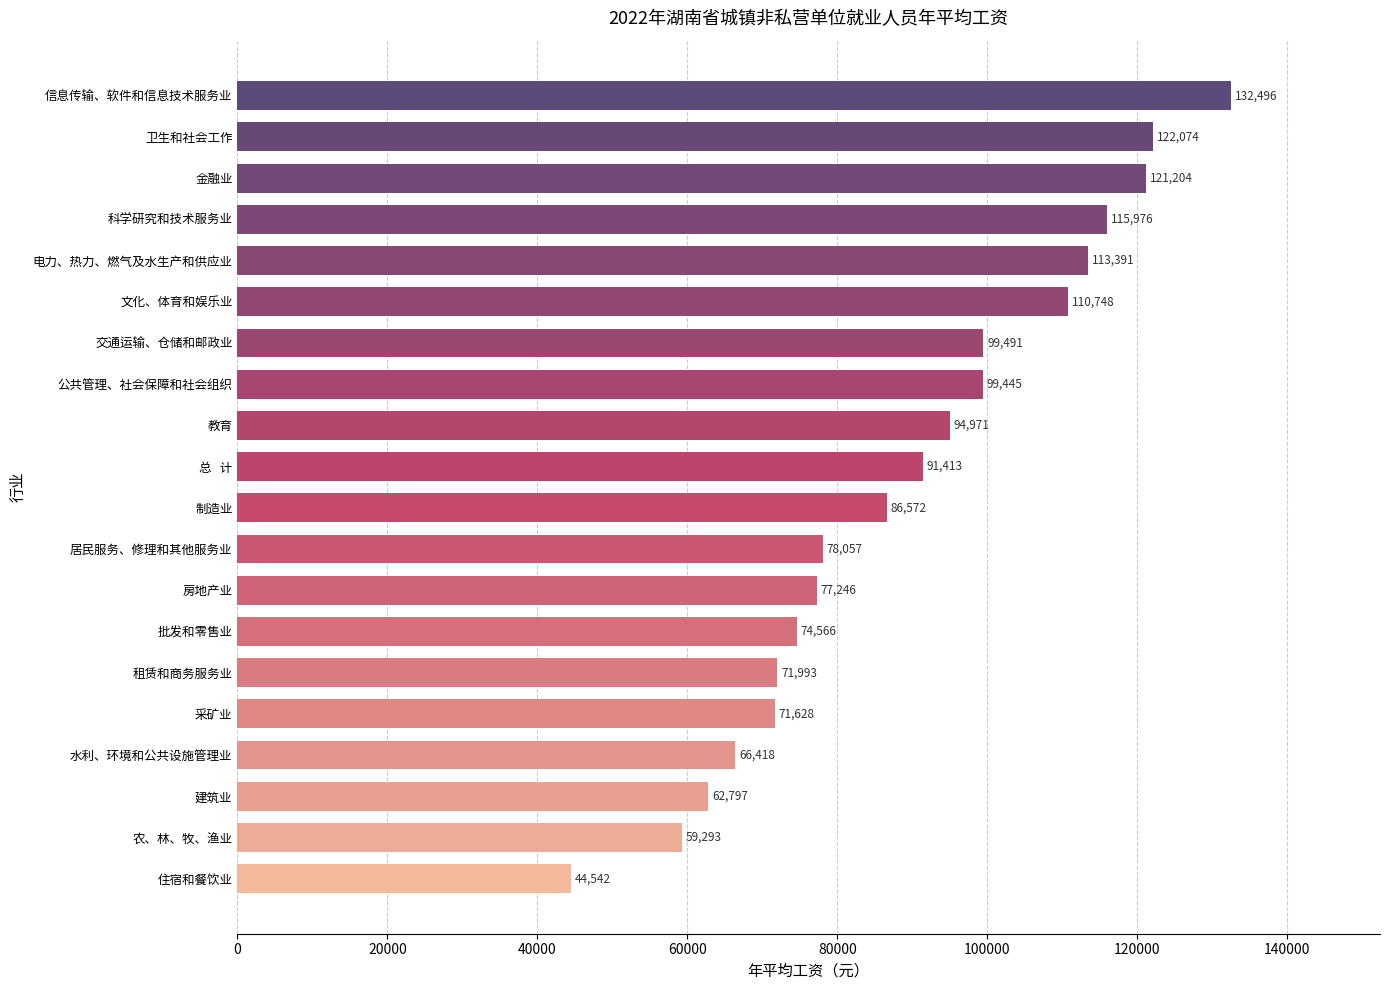

Reading bottom to top, transcribe all the data shown in this chart.

住宿和餐饮业=44542	农、林、牧、渔业=59293	建筑业=62797	水利、环境和公共设施管理业=66418	采矿业=71628	租赁和商务服务业=71993	批发和零售业=74566	房地产业=77246	居民服务、修理和其他服务业=78057	制造业=86572	总   计=91413	教育=94971	公共管理、社会保障和社会组织=99445	交通运输、仓储和邮政业=99491	文化、体育和娱乐业=110748	电力、热力、燃气及水生产和供应业=113391	科学研究和技术服务业=115976	金融业=121204	卫生和社会工作=122074	信息传输、软件和信息技术服务业=132496